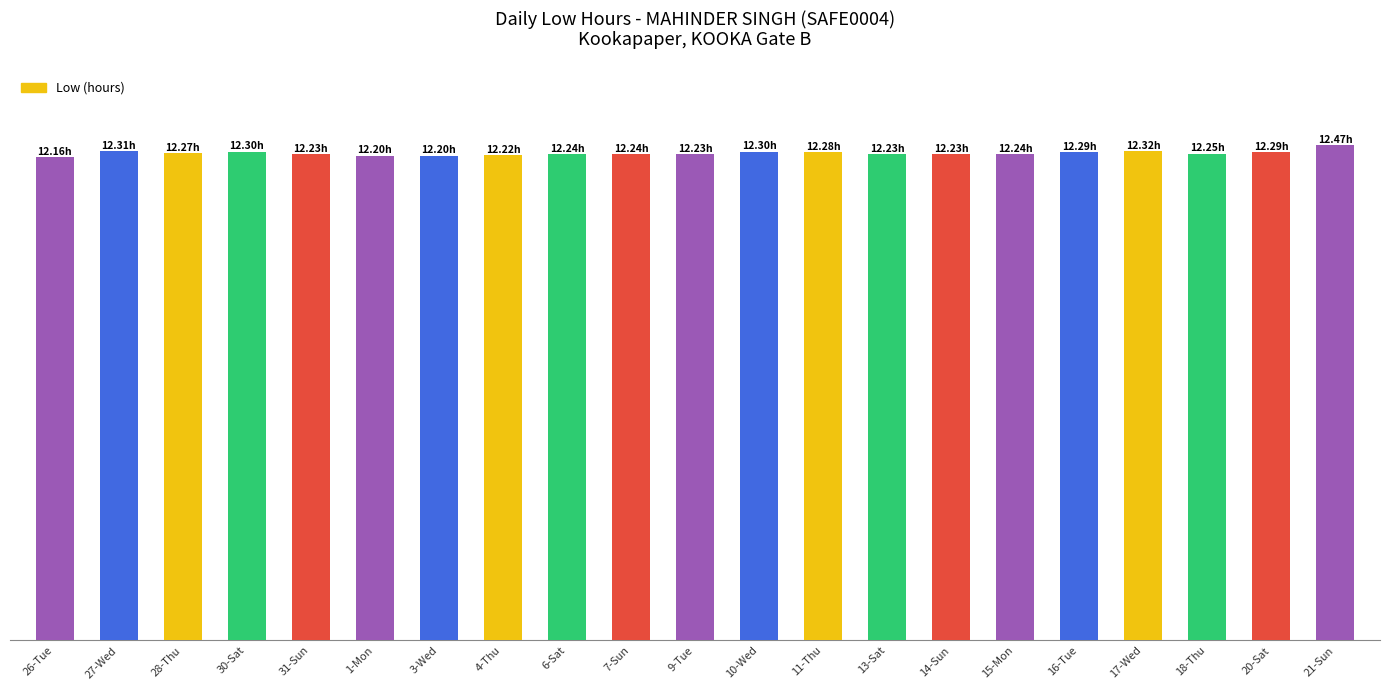

Which category has the lowest value across all series?

26-Tue